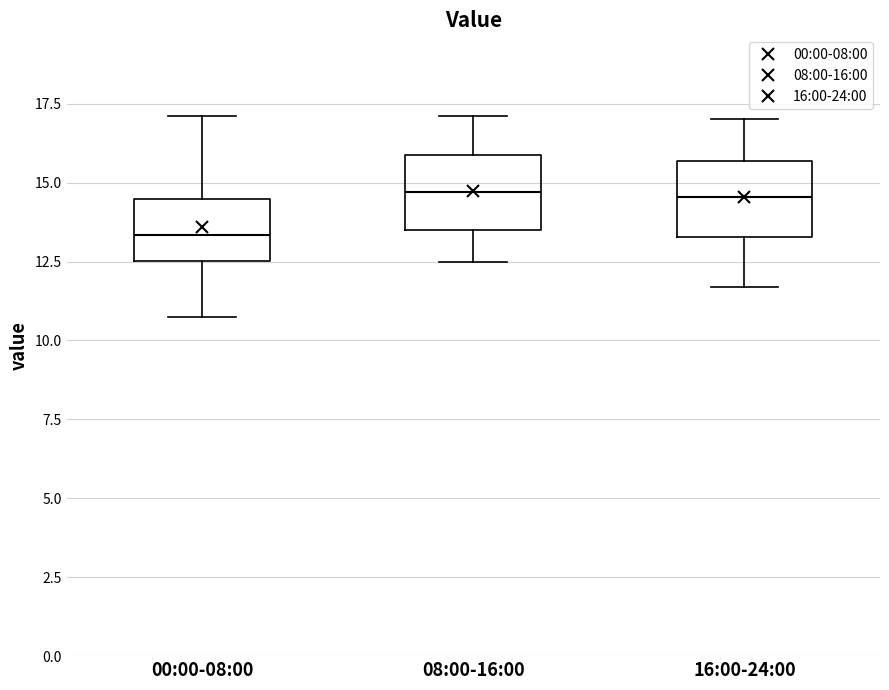

Where does the median line of the box for 00:00-08:00 sit on the y-axis? The values are not printed on the chart, so give them approximately, as read against the axis.

13.5